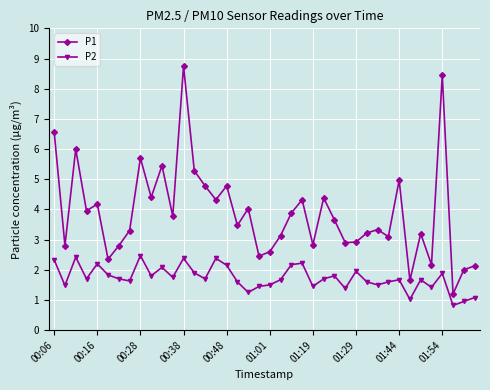

Which series has the largest total across all categories?

P1